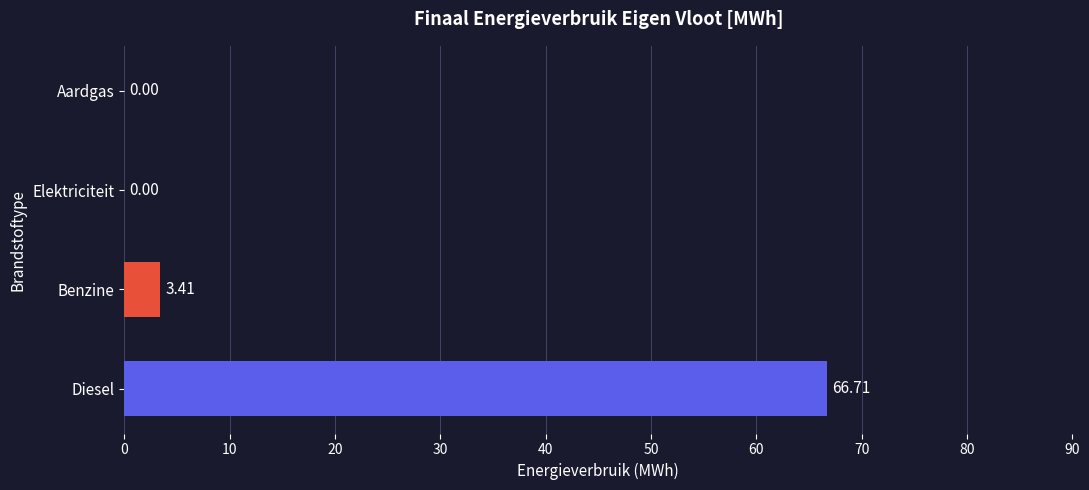

What is the maximum value shown in the chart?

66.7